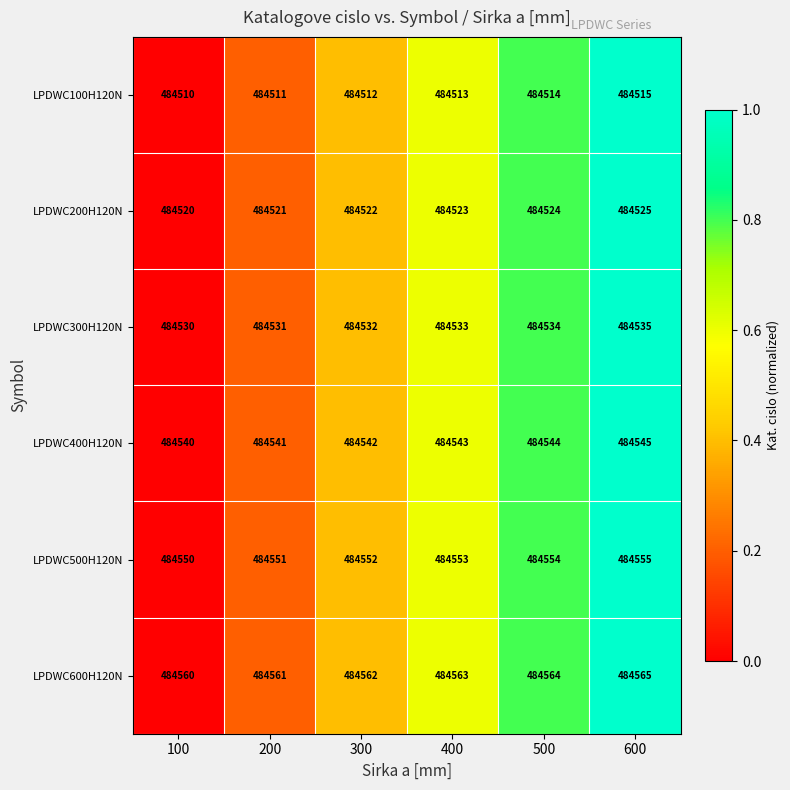

How many series are shown in this chart?

6